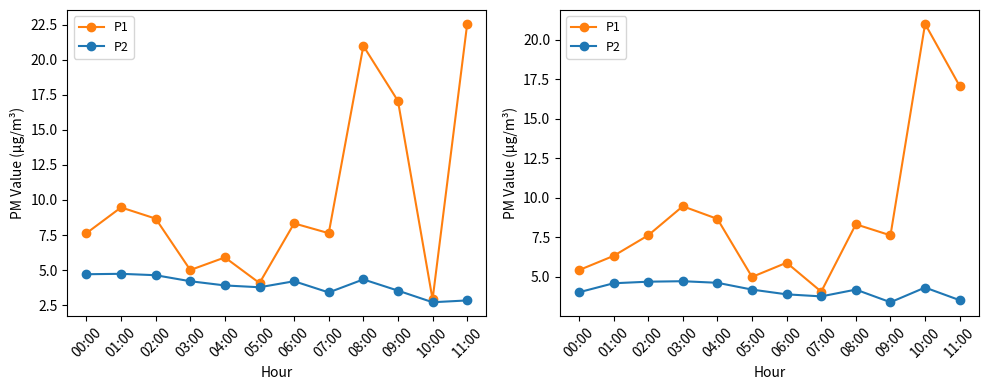

True or false: P2 and P1 cross at least once.

False